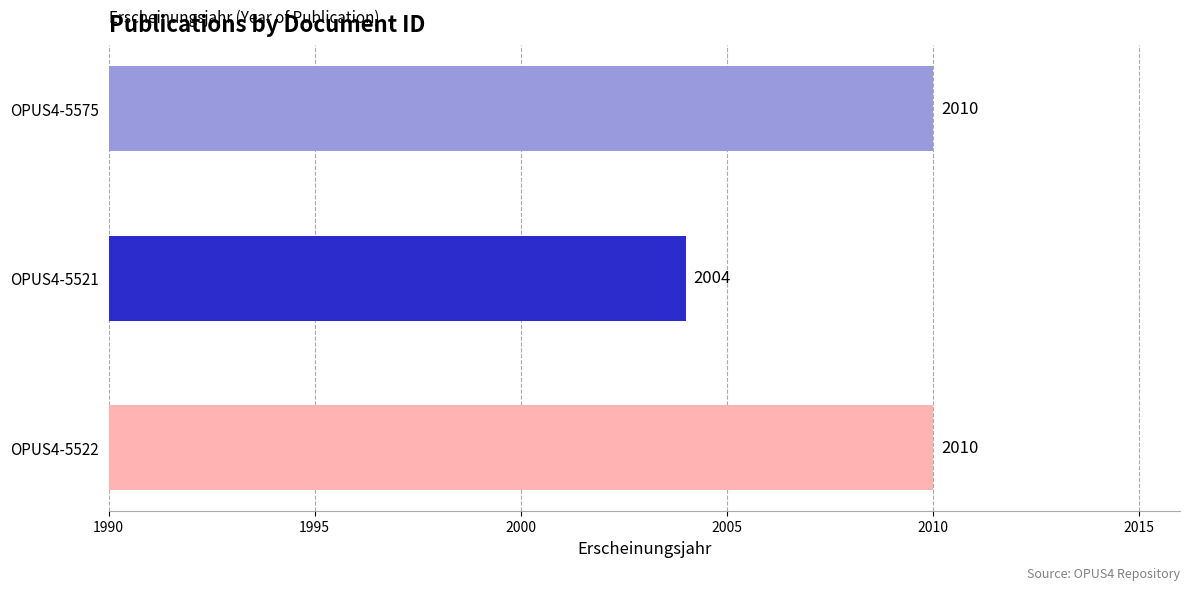

The chart shows a value of 3189 at OPUS4-5522. True or false?

False